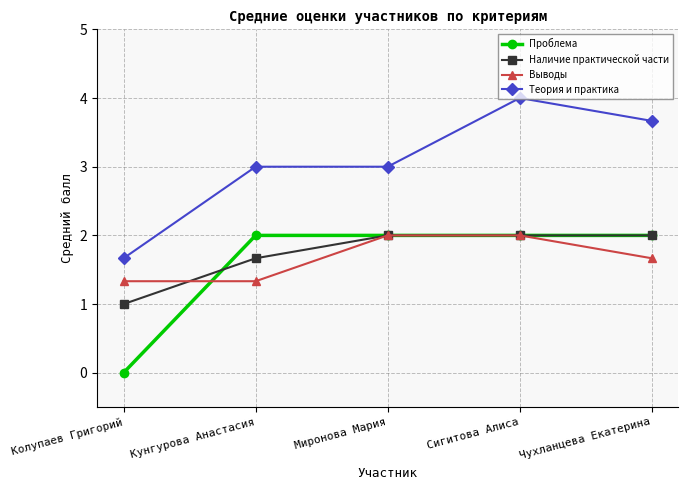

After their last crossing, which series has the higher values: Проблема or Выводы?

Проблема